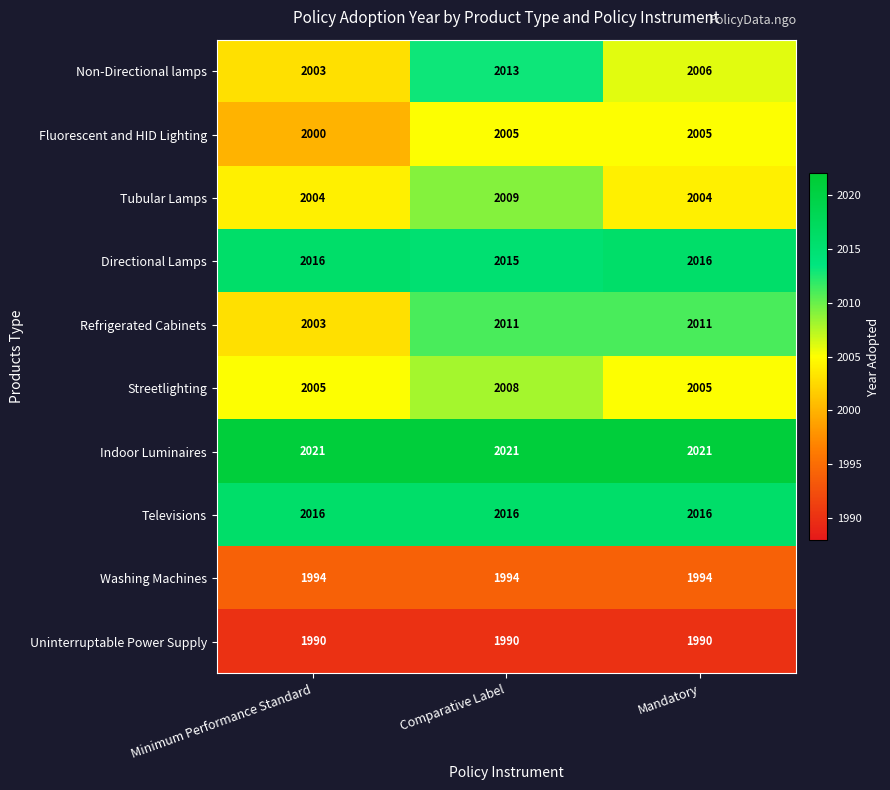

What is the sum of all Tubular Lamps values?

6017